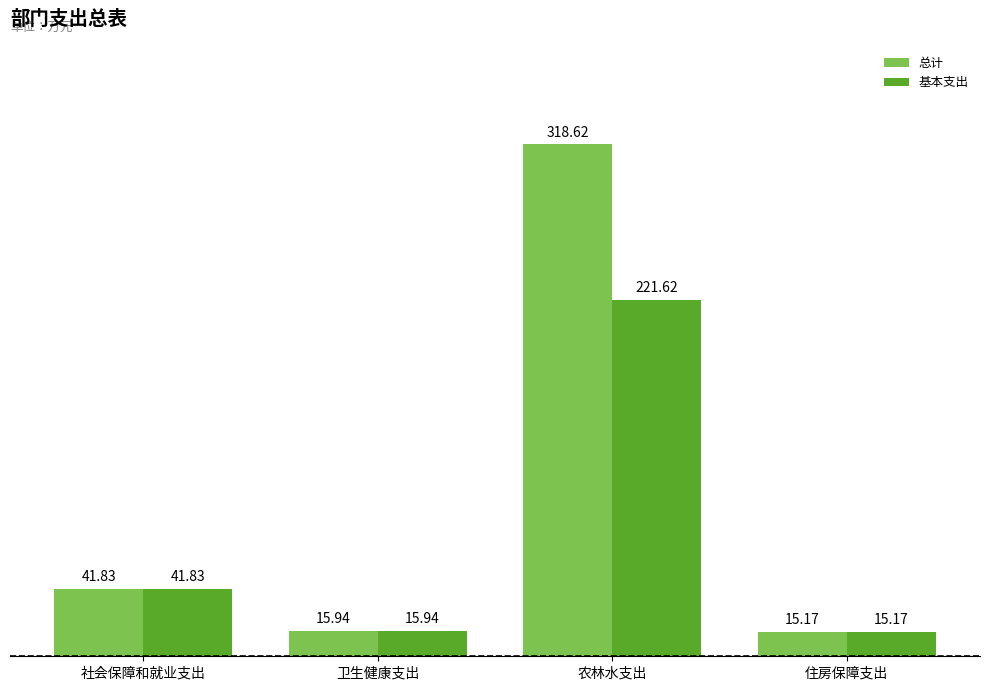

Is it true that 总计 equals 41.8 at 社会保障和就业支出?

True